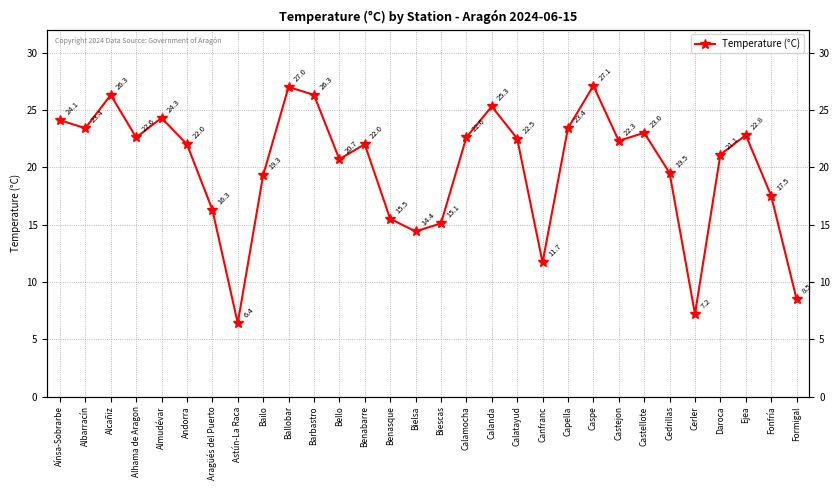

What is the ratio of the value at Ballobar to the value at Barbastro?

1.0